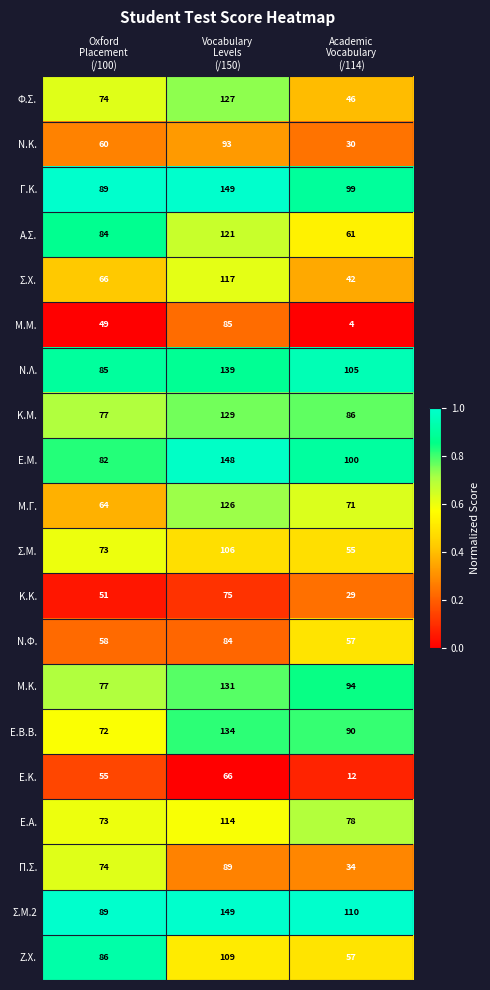

Which series has the largest total across all categories?

Σ.Μ.2